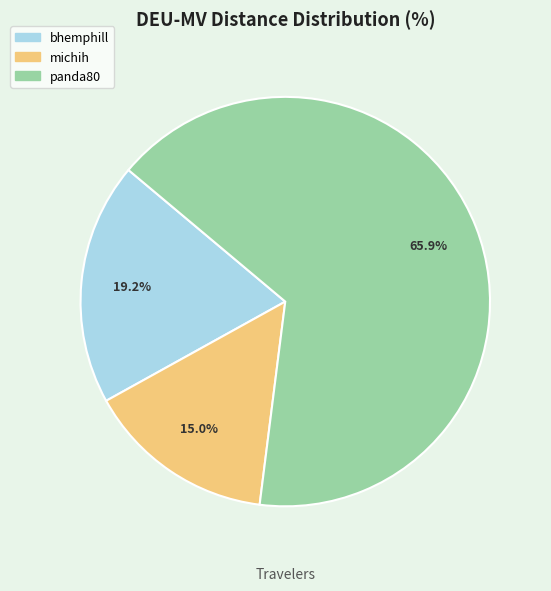

What percentage do panda80 and bhemphill together represent?

85.0%